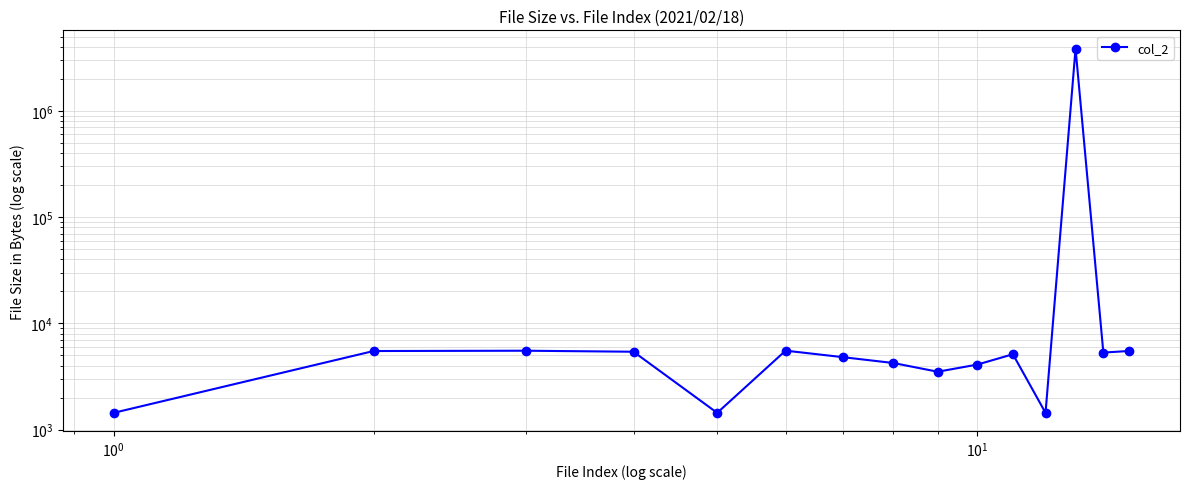

Reading right to left, what are all the values shown in this chart?

5499	5312	3852009	1440	5122	4092	3508	4235	4803	5538	1439	5409	5530	5493	1439